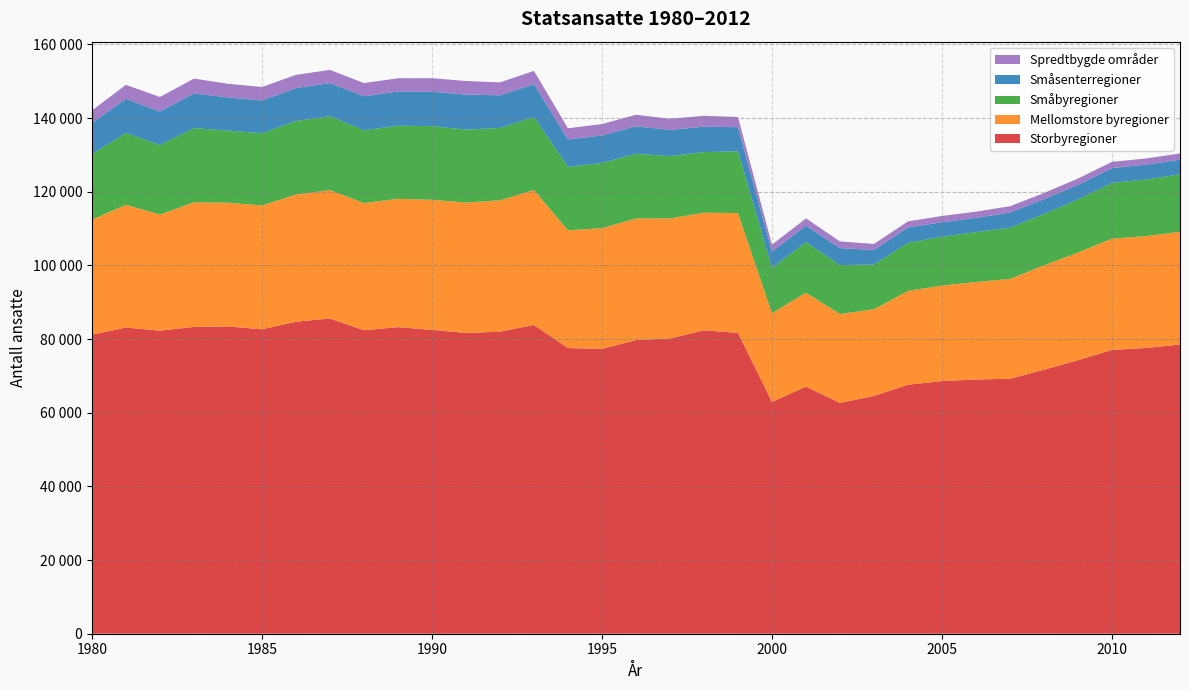

Reading left to right, list all the values displayed in this chart.

Storbyregioner: 1980=81195	1981=83149	1982=82290	1983=83302	1984=83434	1985=82668	1986=84726	1987=85590	1988=82410	1989=83248	1990=82502	1991=81682	1992=82006	1993=83844	1994=77571	1995=77342	1996=79729	1997=80177	1998=82384	1999=81690	2000=62946	2001=67095	2002=62670	2003=64568	2004=67616	2005=68603	2006=69040	2007=69231	2008=71693	2009=74265	2010=77071	2011=77592	2012=78517
Mellomstore byregioner: 1980=31250	1981=33313	1982=31529	1983=33838	1984=33608	1985=33613	1986=34512	1987=34863	1988=34532	1989=34839	1990=35333	1991=35388	1992=35684	1993=36639	1994=31979	1995=32770	1996=33030	1997=32605	1998=31934	1999=32535	2000=24098	2001=25502	2002=24140	2003=23554	2004=25464	2005=25947	2006=26467	2007=27116	2008=28337	2009=29248	2010=30205	2011=30378	2012=30613
Småbyregioner: 1980=17775	1981=19531	1982=18911	1983=20153	1984=19568	1985=19621	1986=19979	1987=20077	1988=19777	1989=19843	1990=19997	1991=19815	1992=19632	1993=19832	1994=17231	1995=17713	1996=17561	1997=16927	1998=16457	1999=16747	2000=12261	2001=13725	2002=13274	2003=12139	2004=13060	2005=13241	2006=13549	2007=13888	2008=13950	2009=14383	2010=15155	2011=15370	2012=15620
Småsenterregioner: 1980=8481	1981=9233	1982=9053	1983=9420	1984=9014	1985=8894	1986=8942	1987=8977	1988=9222	1989=9303	1990=9337	1991=9508	1992=8877	1993=8941	1994=7437	1995=7467	1996=7480	1997=7102	1998=6910	1999=6569	2000=4461	2001=4472	2002=4635	2003=3930	2004=4166	2005=3936	2006=3854	2007=4135	2008=4008	2009=3986	2010=4011	2011=4015	2012=3978
Spredtbygde områder: 1980=3354	1981=3812	1982=3950	1983=4018	1984=3707	1985=3651	1986=3580	1987=3599	1988=3572	1989=3591	1990=3675	1991=3690	1992=3502	1993=3580	1994=3018	1995=3096	1996=3116	1997=3004	1998=2946	1999=2761	2000=1866	2001=1984	2002=1807	2003=1644	2004=1657	2005=1703	2006=1688	2007=1708	2008=1663	2009=1713	2010=1685	2011=1695	2012=1677